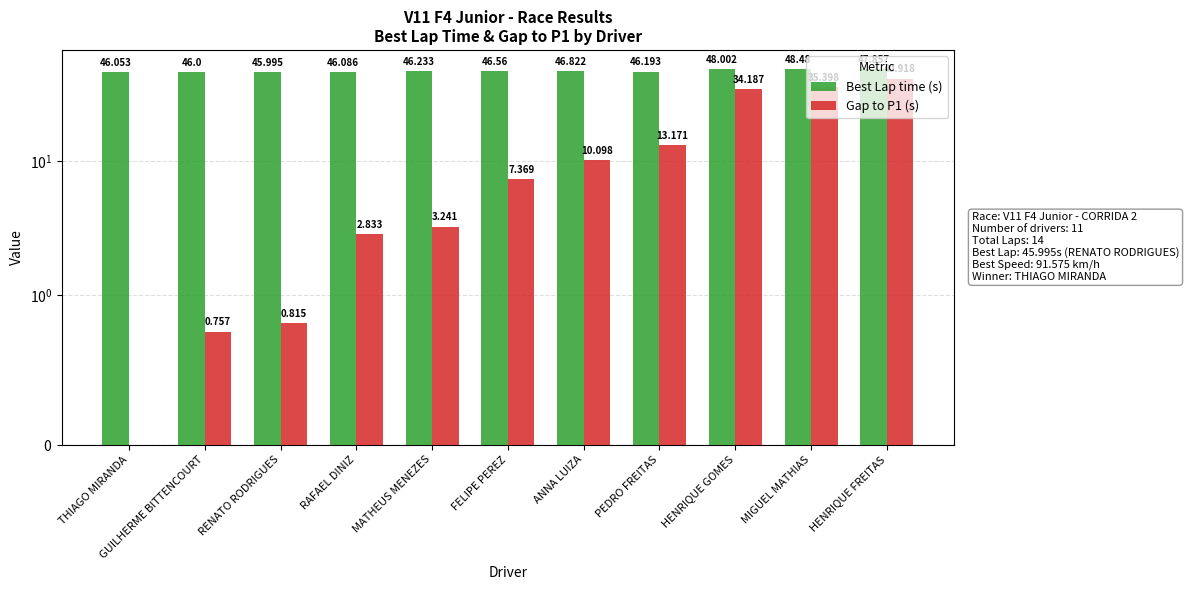

What is the difference between the maximum and minimum values in the Gap to P1 (s) series?

40.9